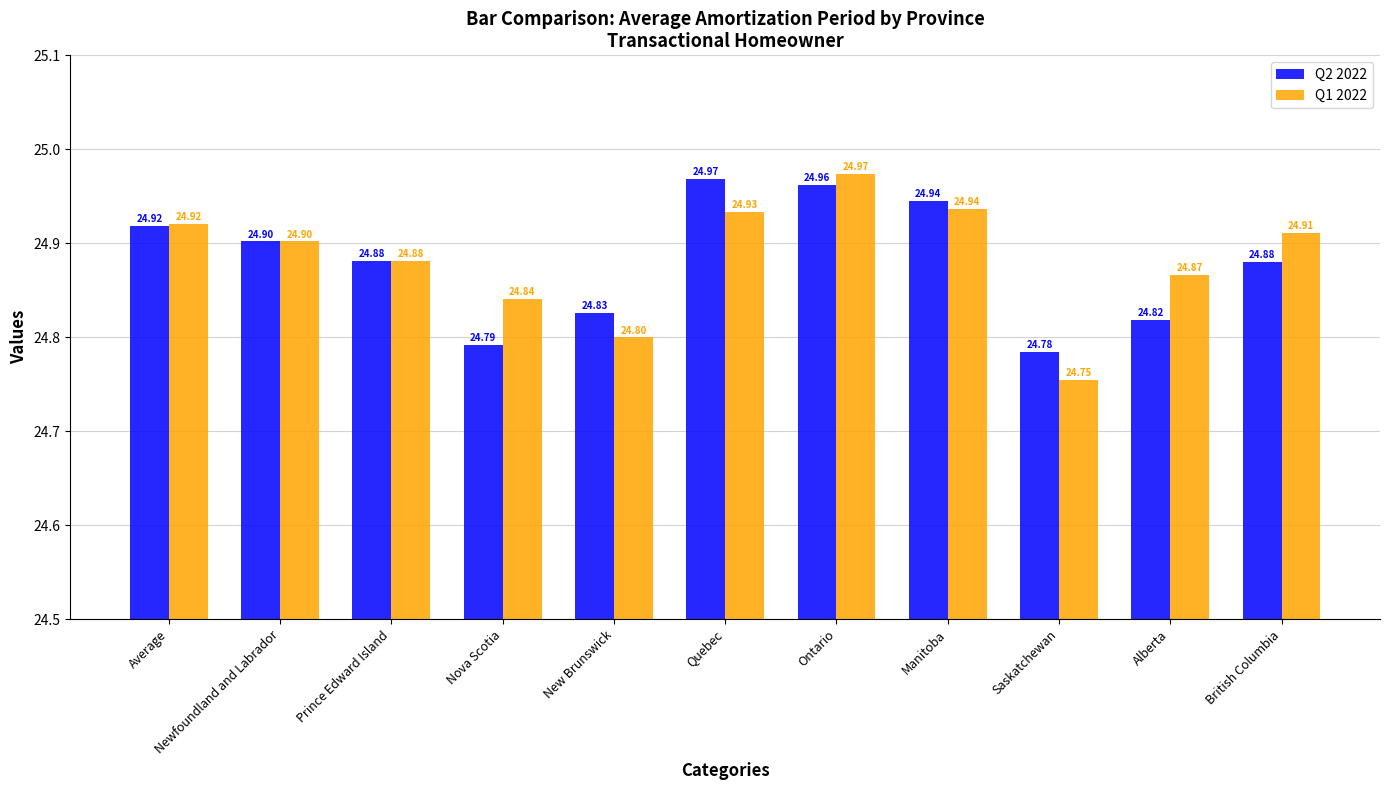

What is the label of the 3rd bar from the left?

Prince Edward Island